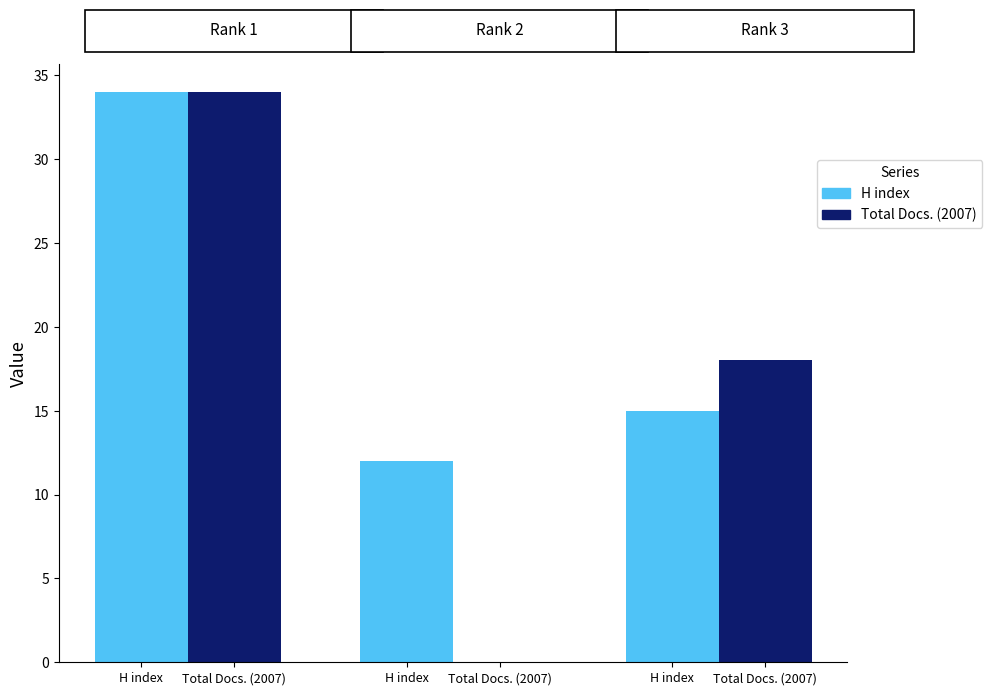

How many groups of bars are there?

3